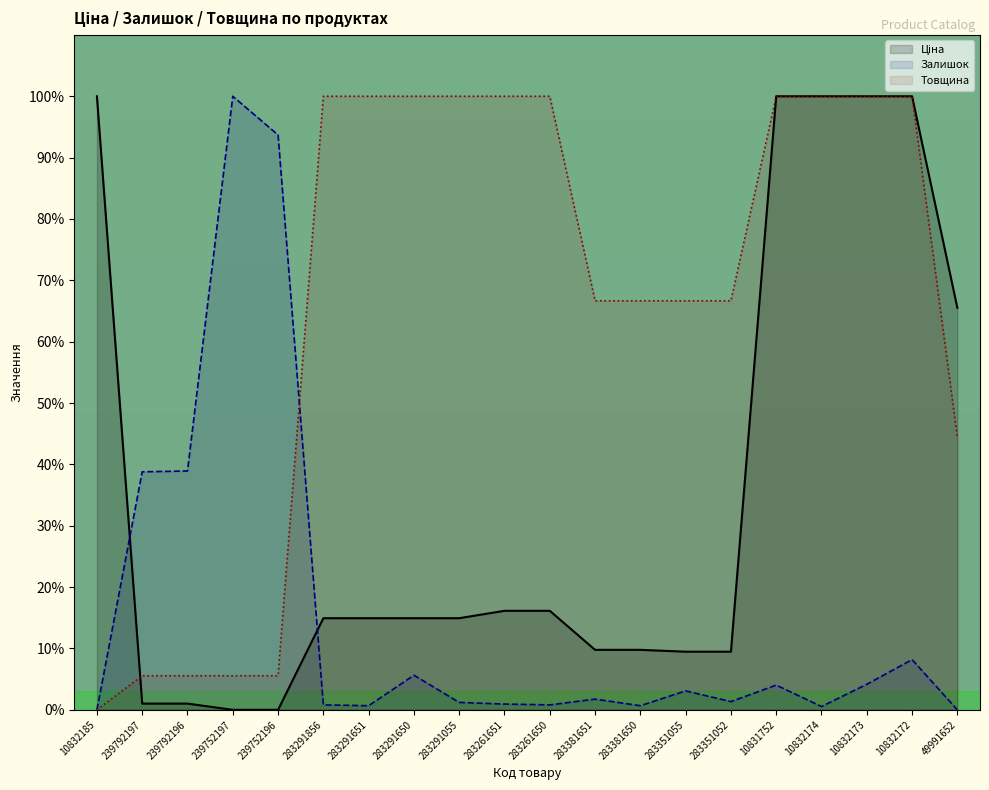

True or false: Товщина and Ціна cross at least once.

True